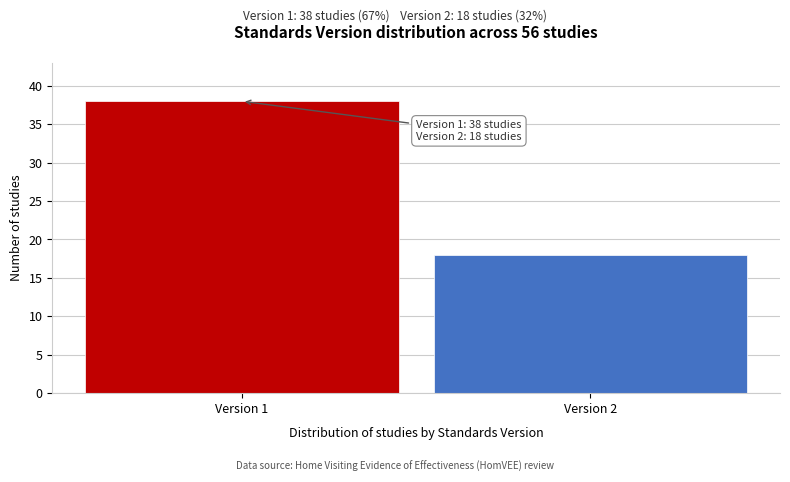

Reading right to left, transcribe all the data shown in this chart.

Version 2=18	Version 1=38